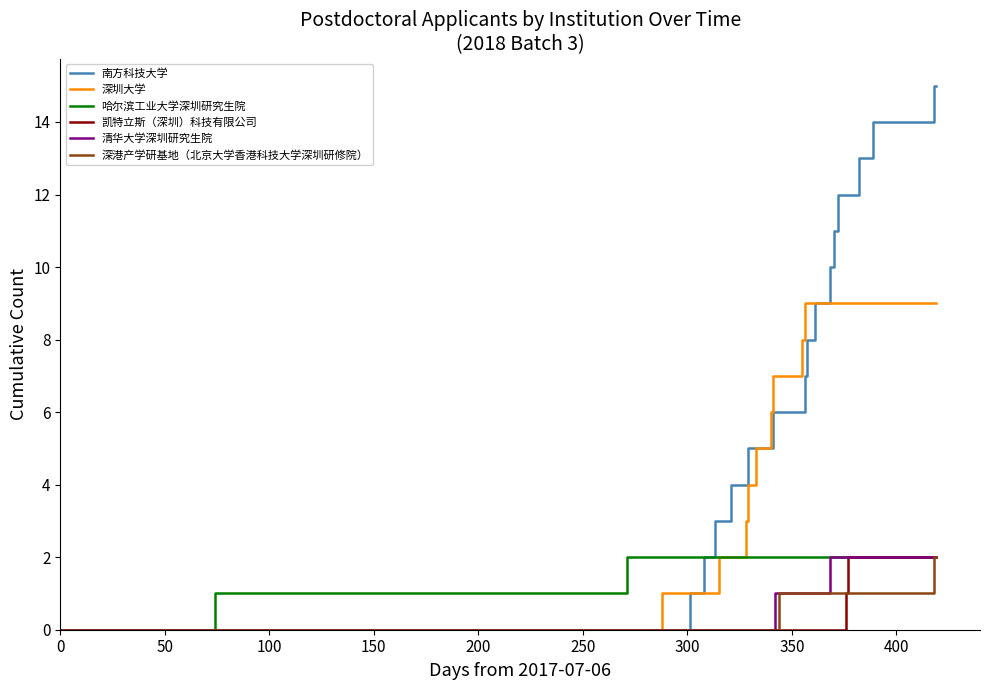

At how many categories does at least one series exceed 12?

3